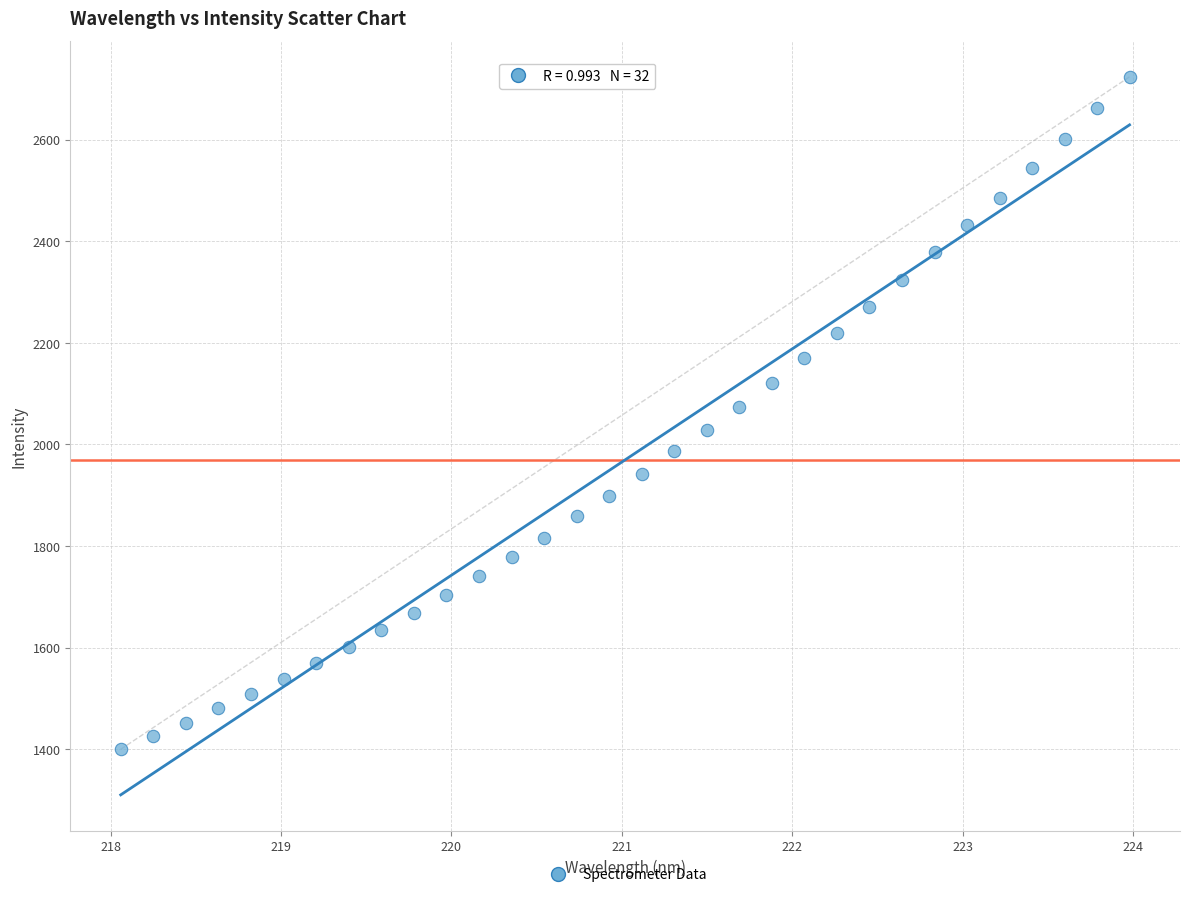

What is the range of X values (max minus min)?

5.9